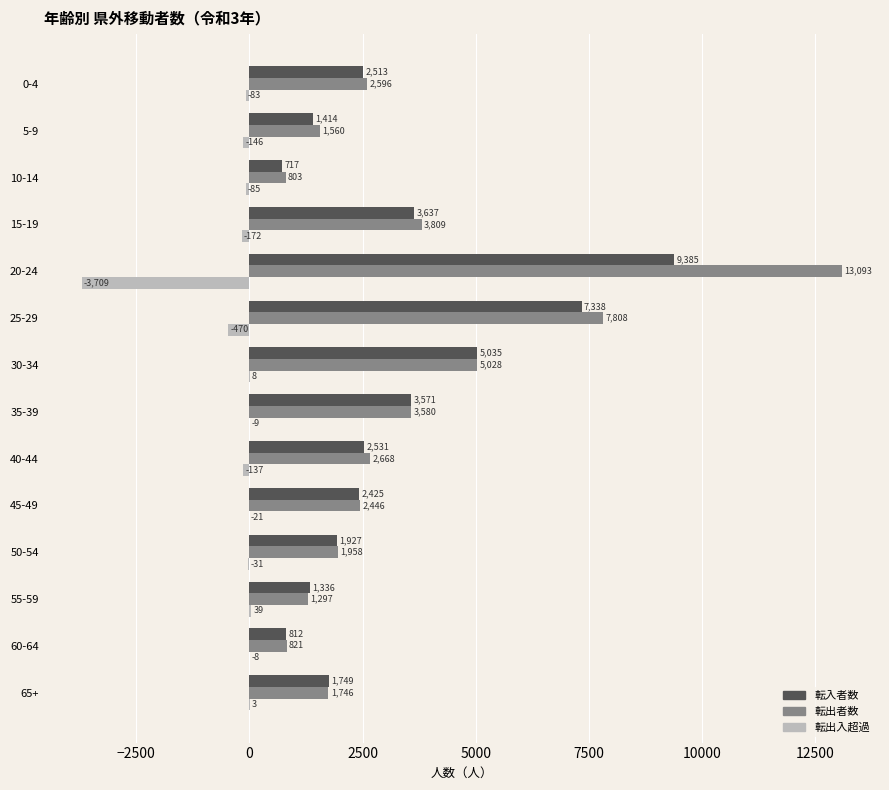

Is the value of 転出入超過 at 40-44 greater than the value of 転出者数 at 25-29?

No